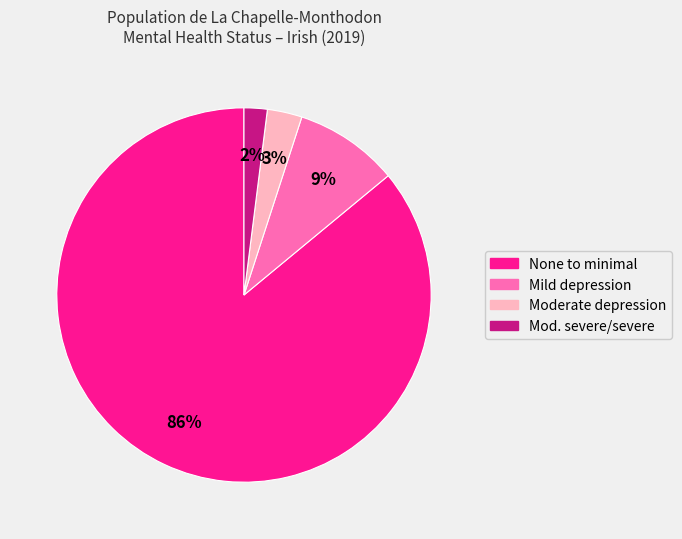

To the nearest percent, what is the average slice percentage?

25%